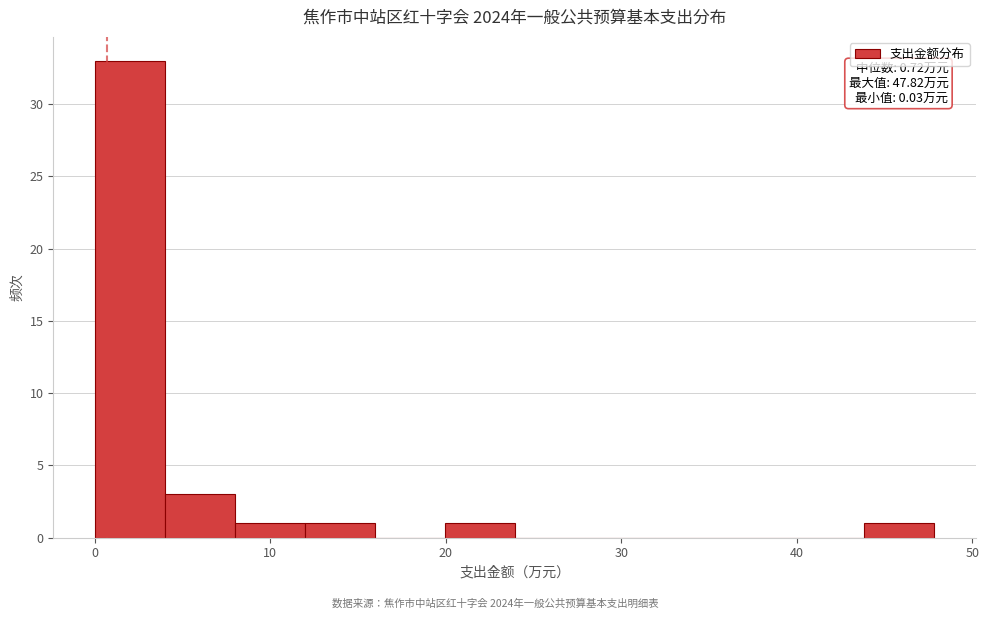

Read against the x-axis, roughly where is the centre of the tallest bar?

2